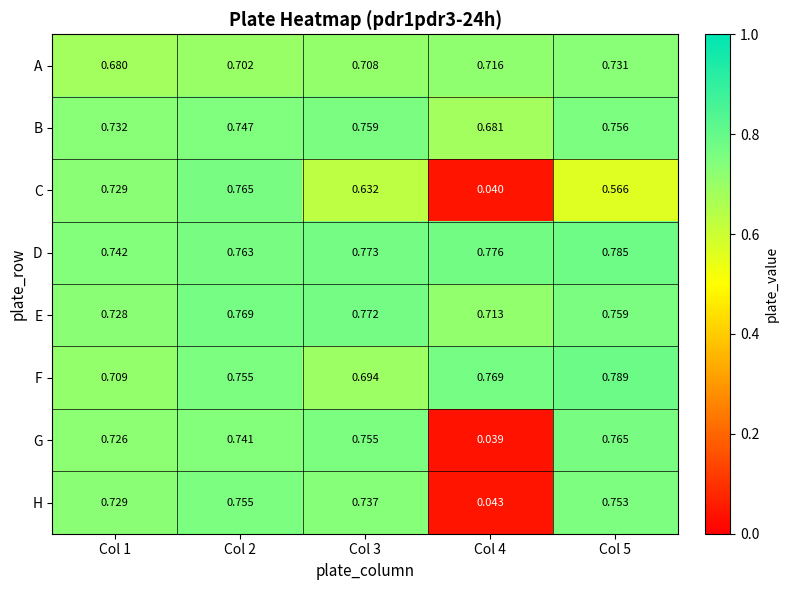

Which series changed the most between Col 2 and Col 5?

C